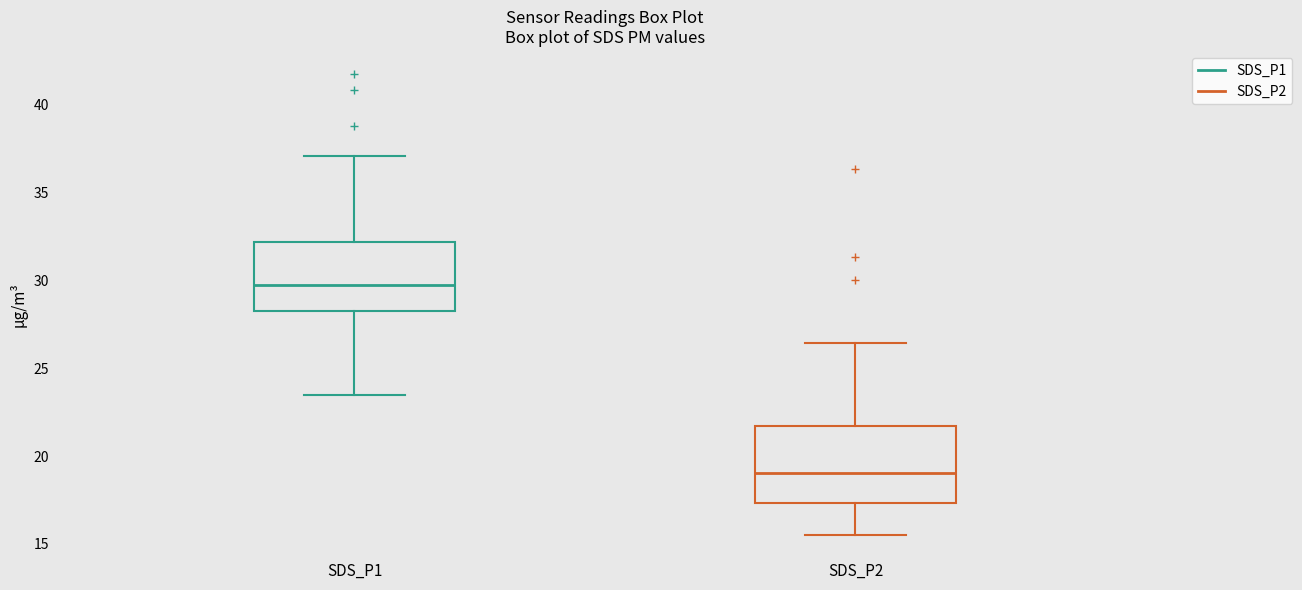

Where is the upper edge of the box for SDS_P1 on the y-axis? The values are not printed on the chart, so give them approximately, as read against the axis.

32.0